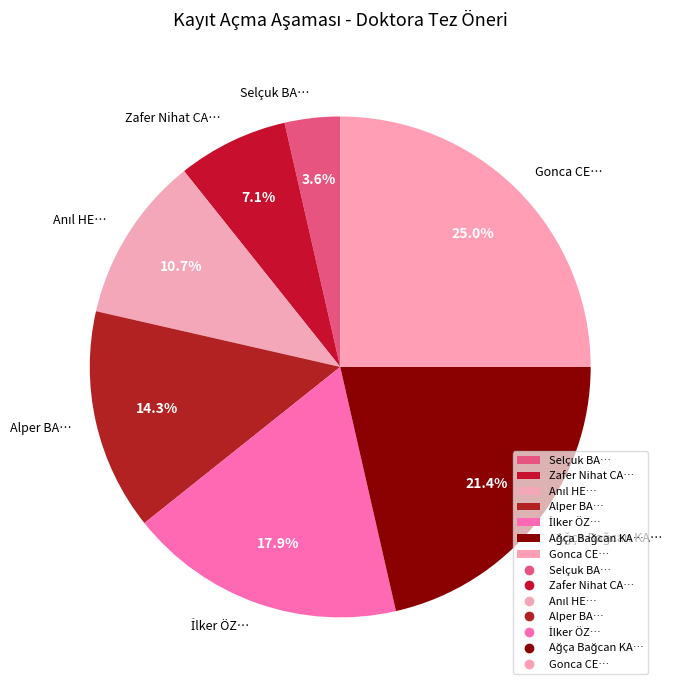

Approximately how many times larger is the value at Alper BA… compared to Zafer Nihat CA…?

2.0